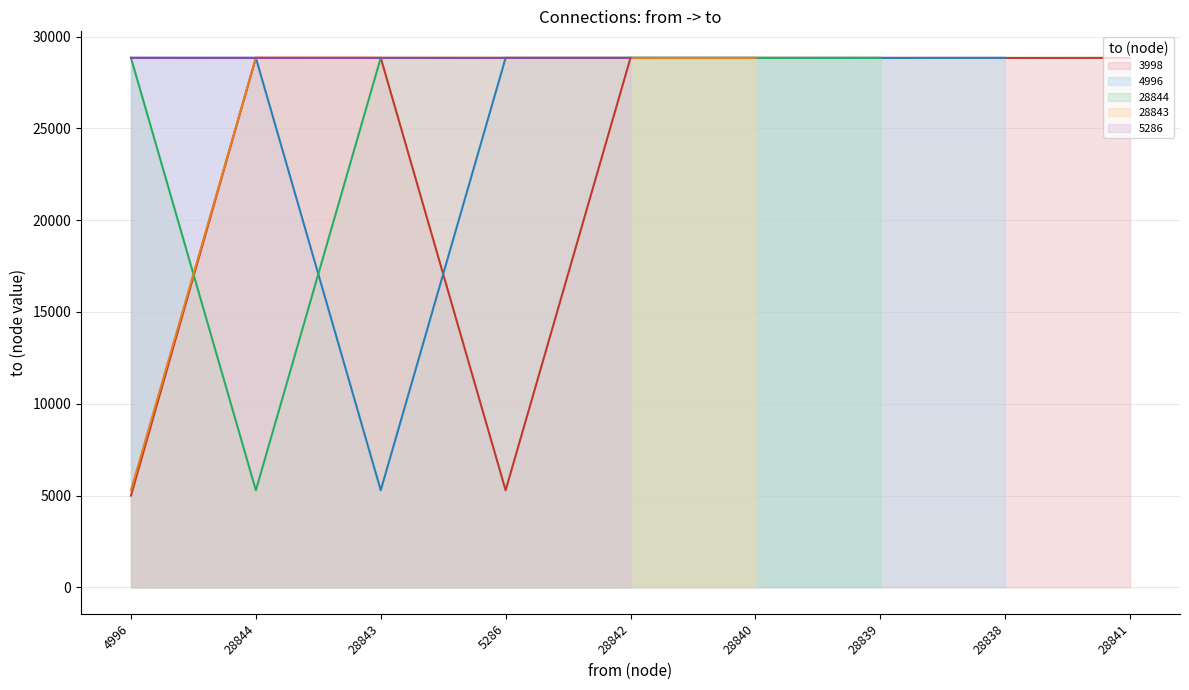

At 4996, list the series in order from smallest to largest.

3998, 28843, 5286, 28844, 4996